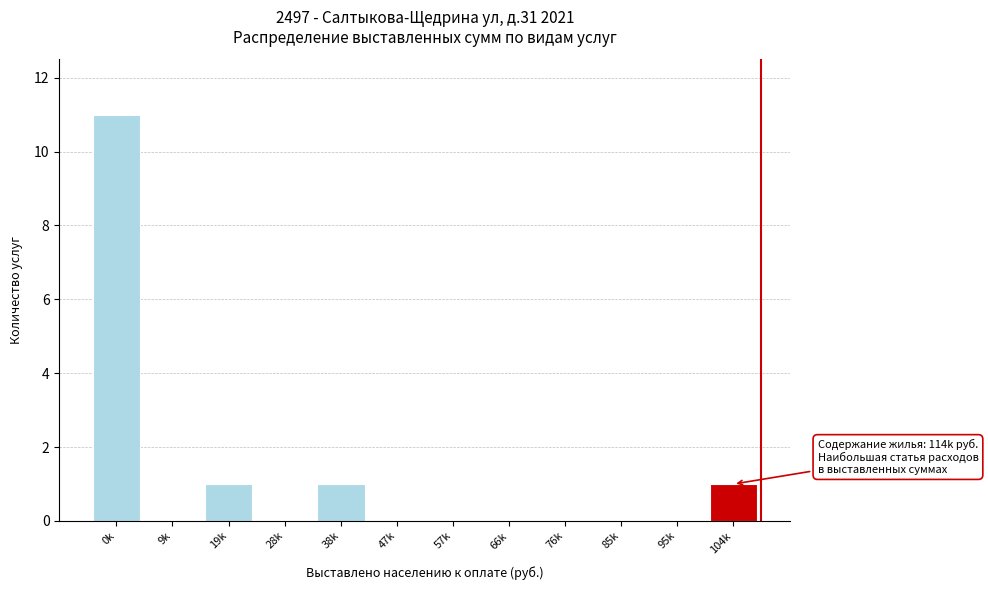

Reading left to right, extract all data points from this chart.

0k=11	9k=0	19k=1	28k=0	38k=1	47k=0	57k=0	66k=0	76k=0	85k=0	95k=0	104k=1